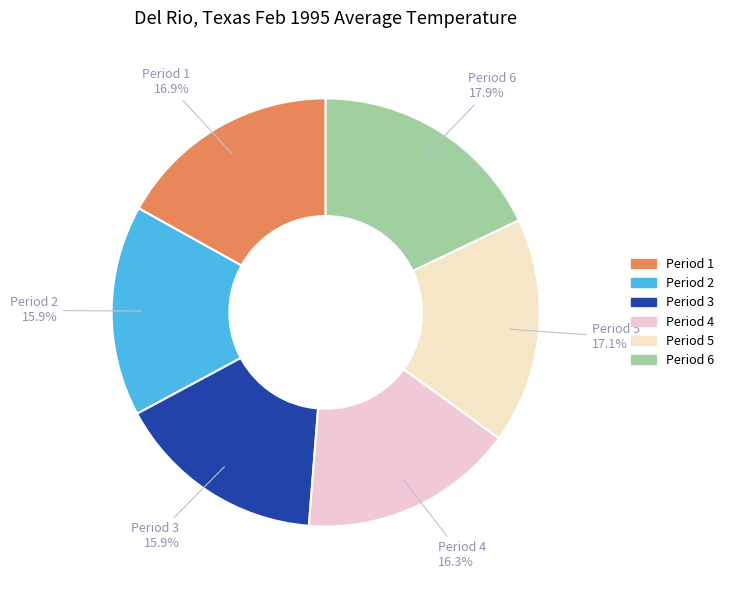

Is Period 5 the majority of the pie?

No